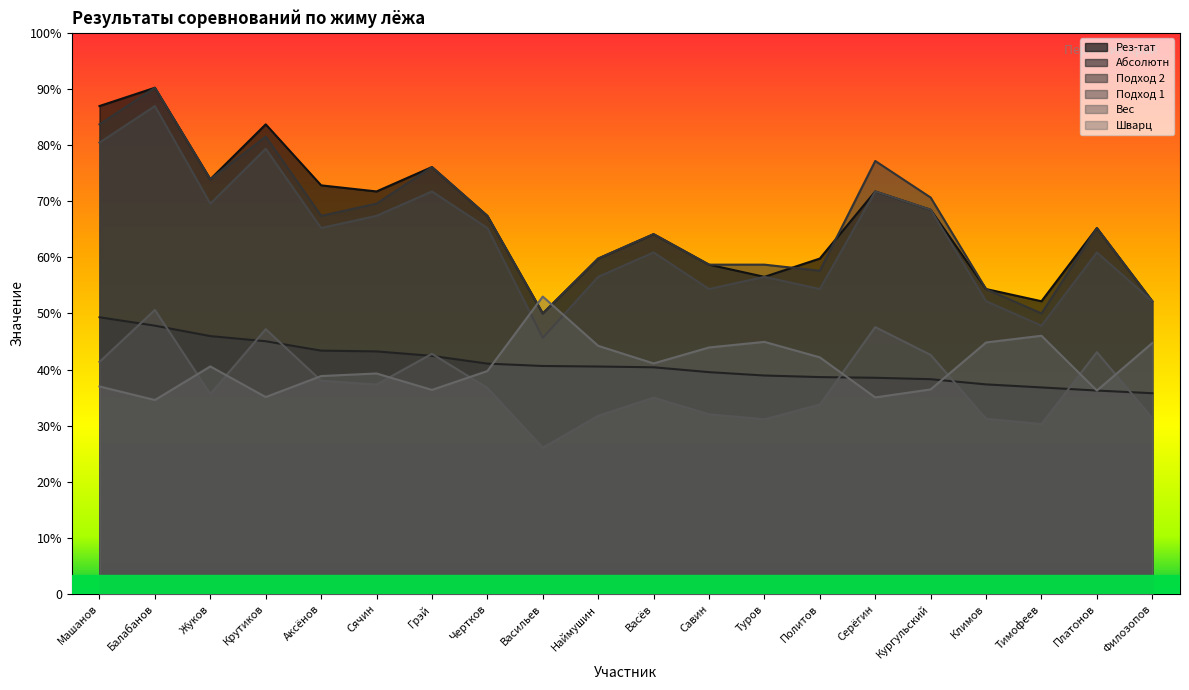

At which label does Вес reach its peak?

Балабанов